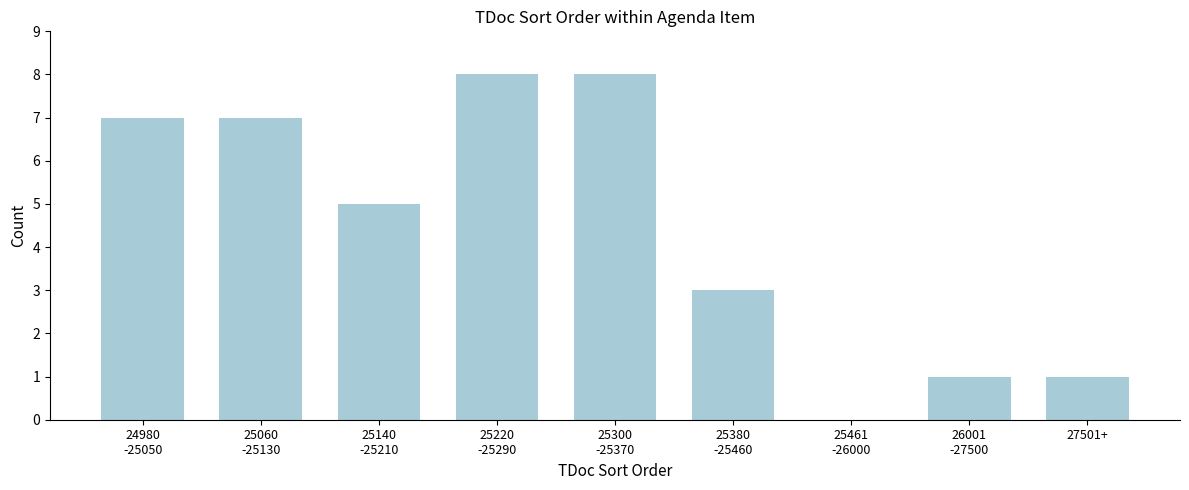

What is the sum of all values?

40